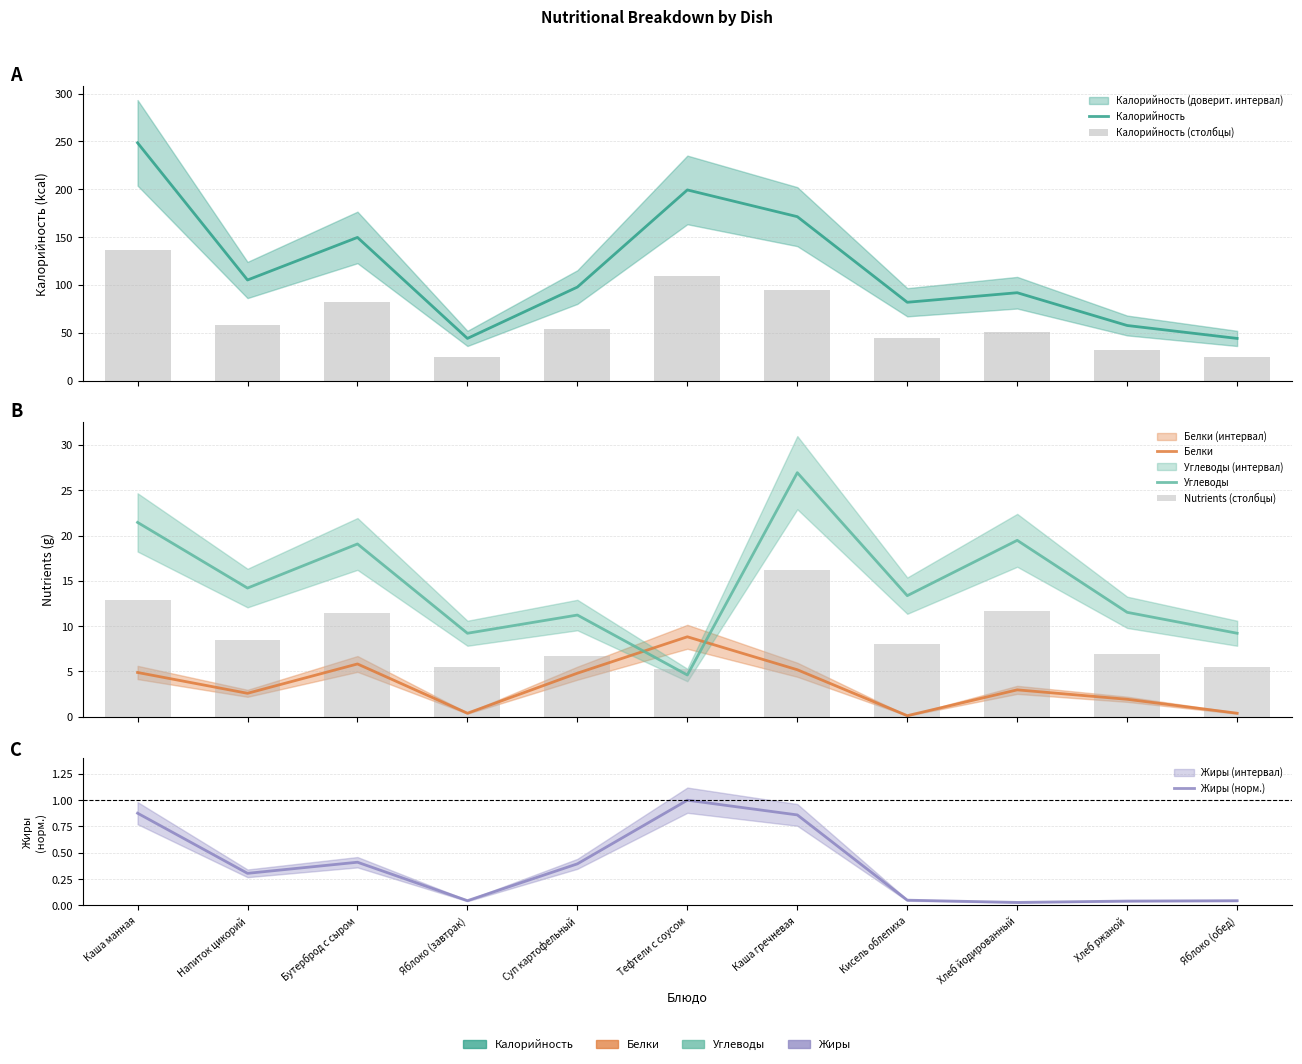

Which category has the lowest value in the Nutrients (столбцы) series?

Тефтели с соусом